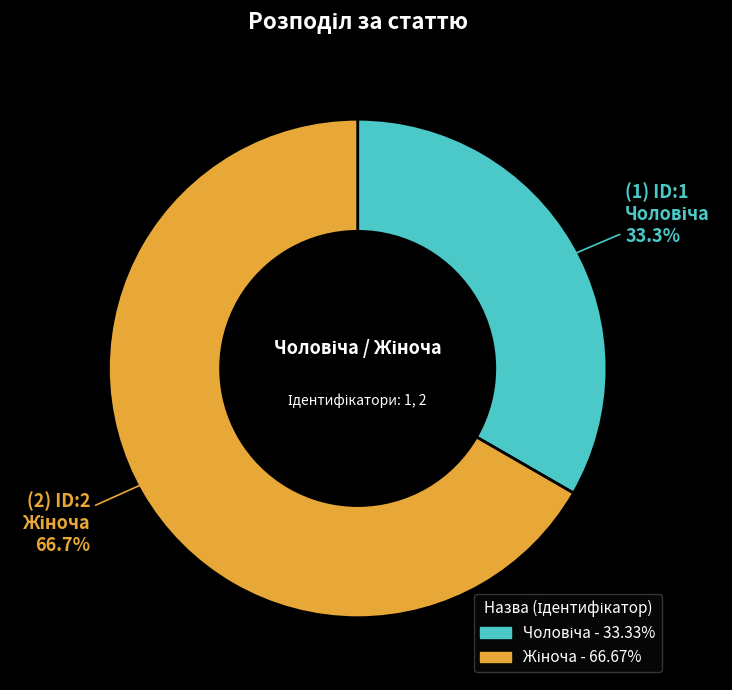

How many slices are in this pie chart?

2